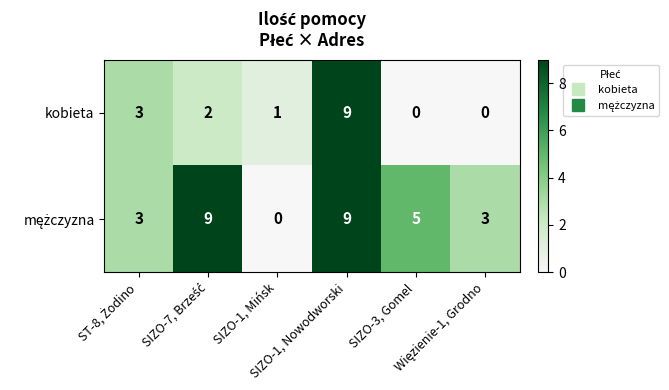

What is the sum of all kobieta values?

15